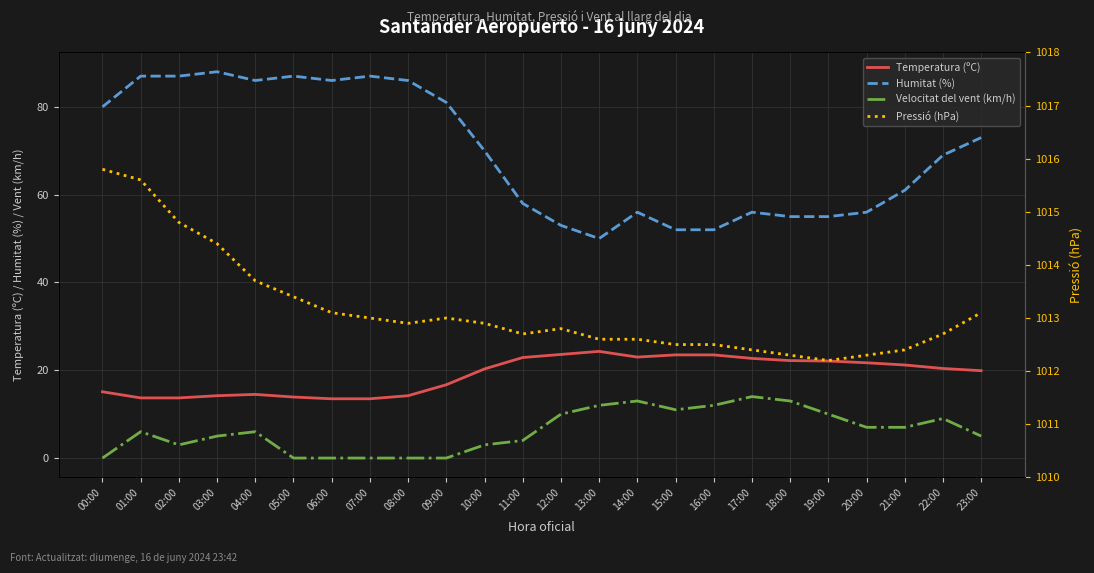

How many lines are shown in the chart?

4